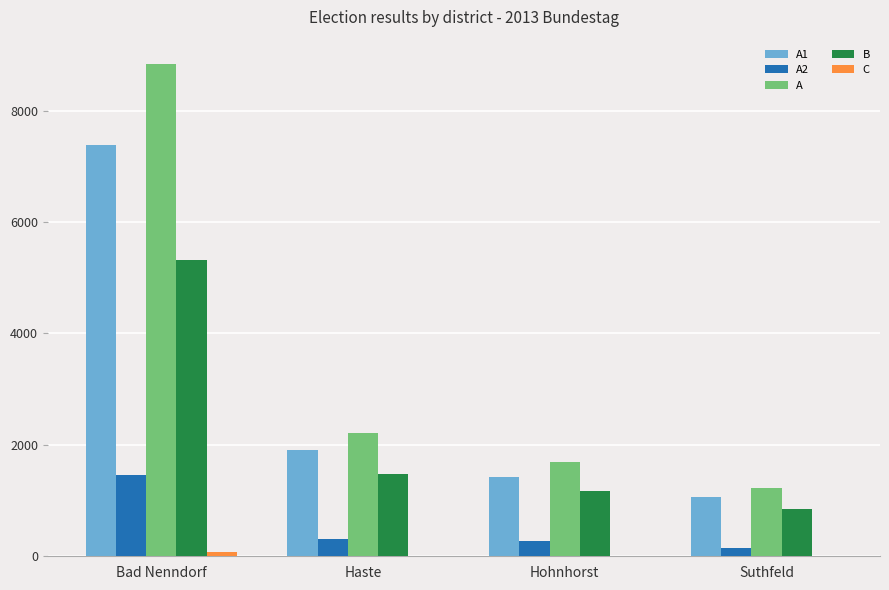

Which category has the highest value in the A2 series?

Bad Nenndorf